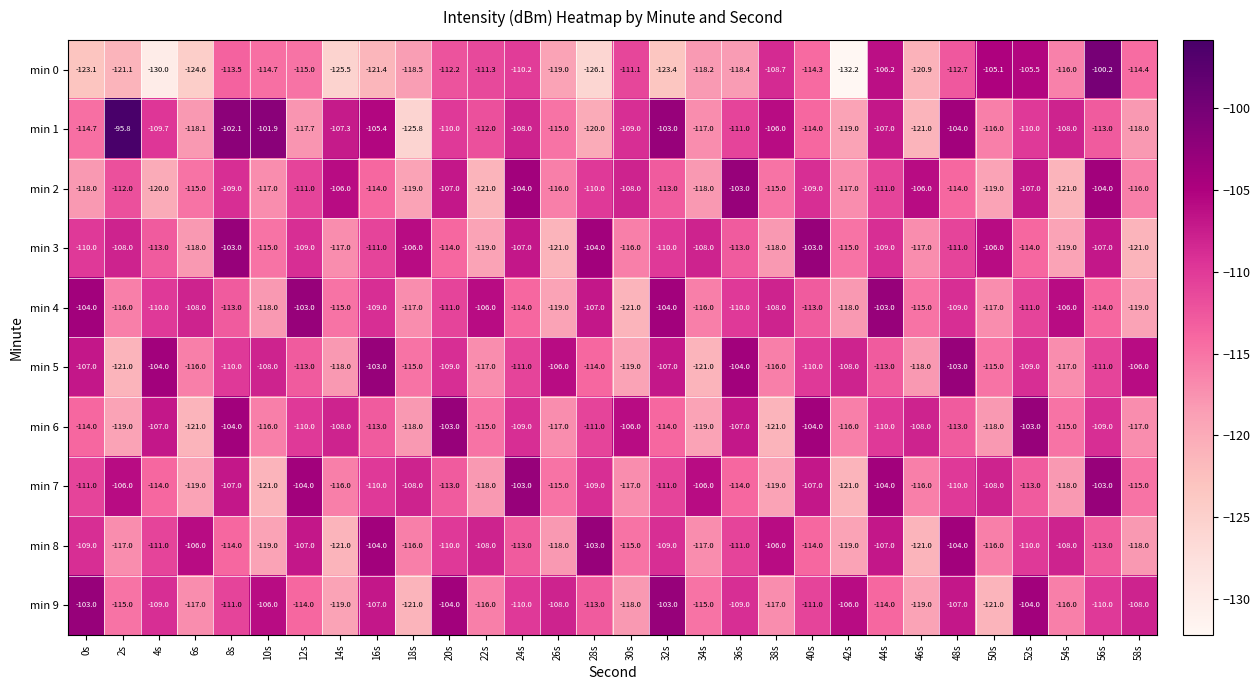

The min 1 series shows -117.0 at 34s. True or false?

True